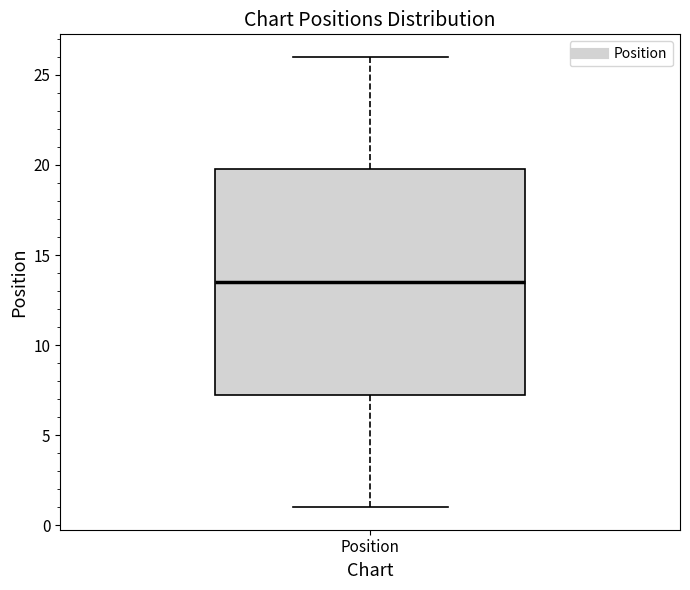

Read this box plot against the y-axis: the position of the median line, the range covered by the box, and the ends of both whiskers. The values are not printed on the chart, so give them approximately, as read against the axis.

median 13.5, box 7.5 to 20.0, whiskers 1.0 to 26.0